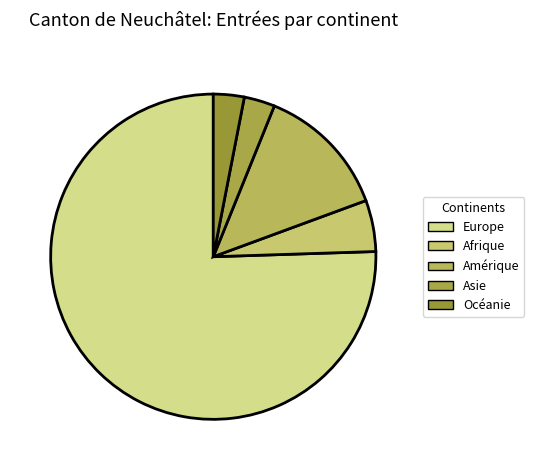

To the nearest percent, what percentage of the pie is Amérique?

13%